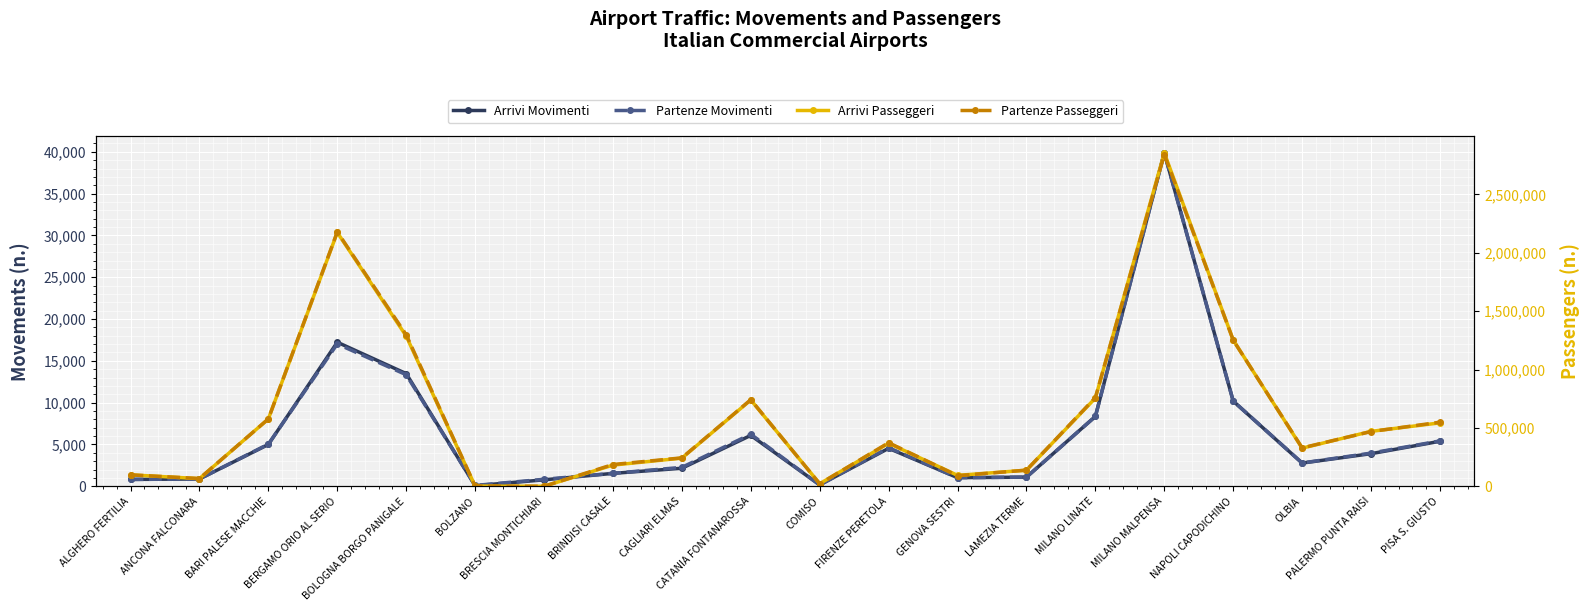

Rank the categories by Arrivi Movimenti value from highest to lowest.

MILANO MALPENSA, BERGAMO ORIO AL SERIO, BOLOGNA BORGO PANIGALE, NAPOLI CAPODICHINO, MILANO LINATE, CATANIA FONTANAROSSA, PISA S. GIUSTO, BARI PALESE MACCHIE, FIRENZE PERETOLA, PALERMO PUNTA RAISI, OLBIA, CAGLIARI ELMAS, BRINDISI CASALE, LAMEZIA TERME, GENOVA SESTRI, ANCONA FALCONARA, ALGHERO FERTILIA, BRESCIA MONTICHIARI, COMISO, BOLZANO